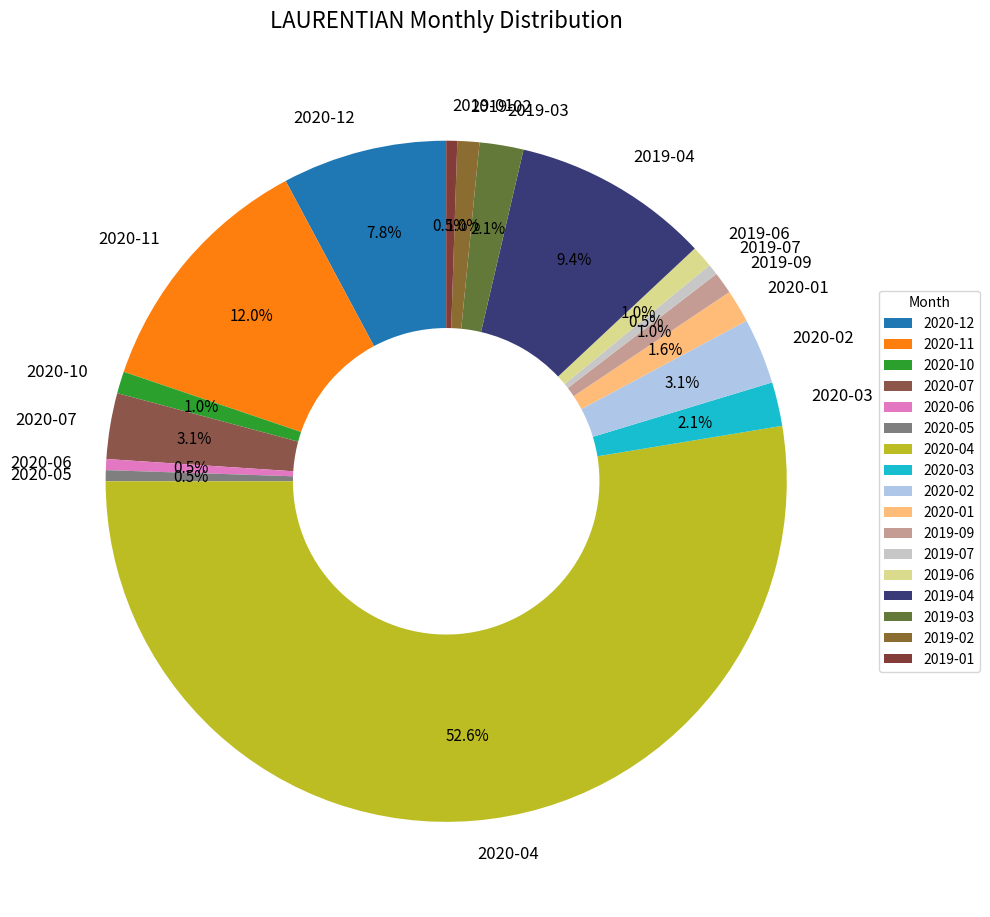

To the nearest percent, what percentage of the pie is 2019-04?

9%